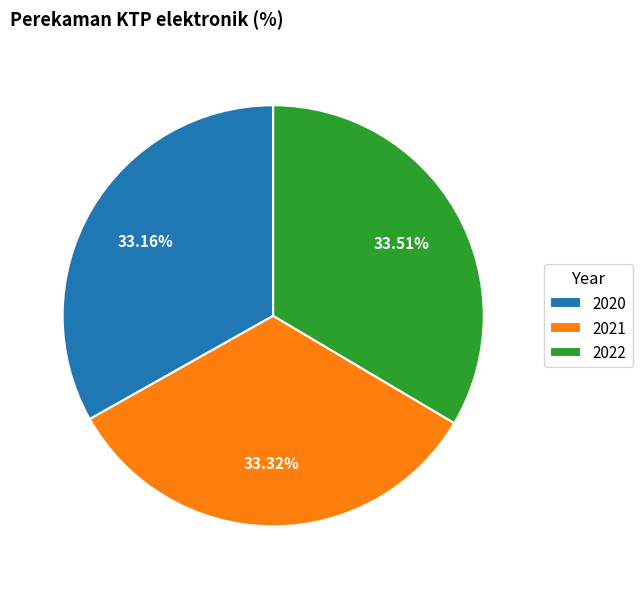

Is there any slice that represents more than half of the pie?

No